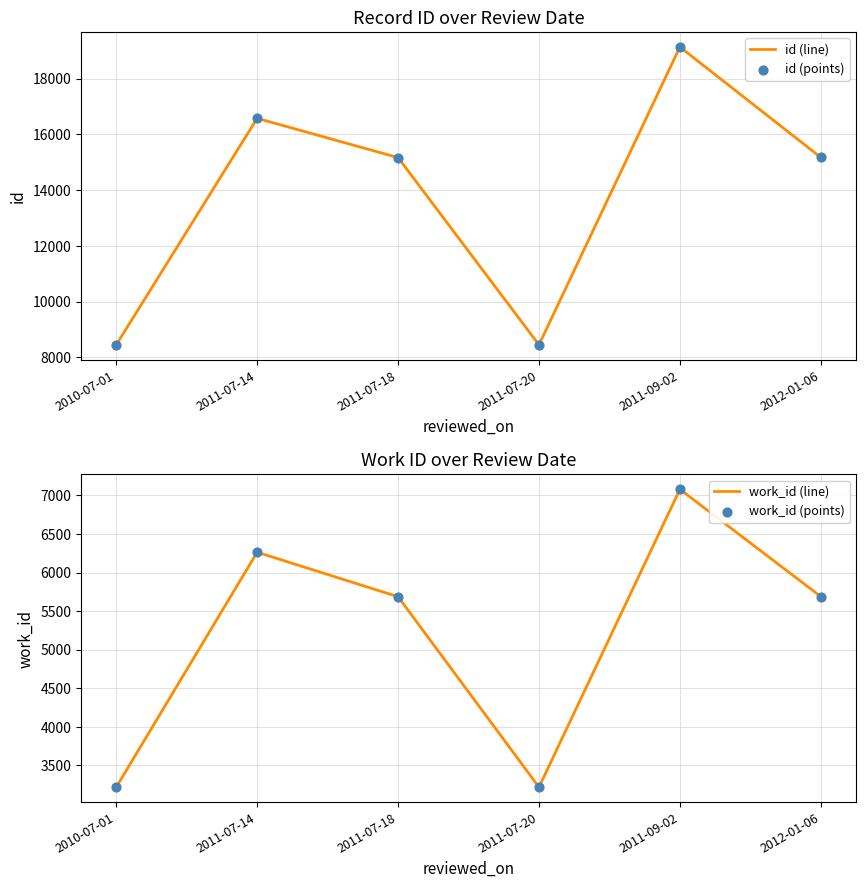

Which series has the largest total across all categories?

id (line)